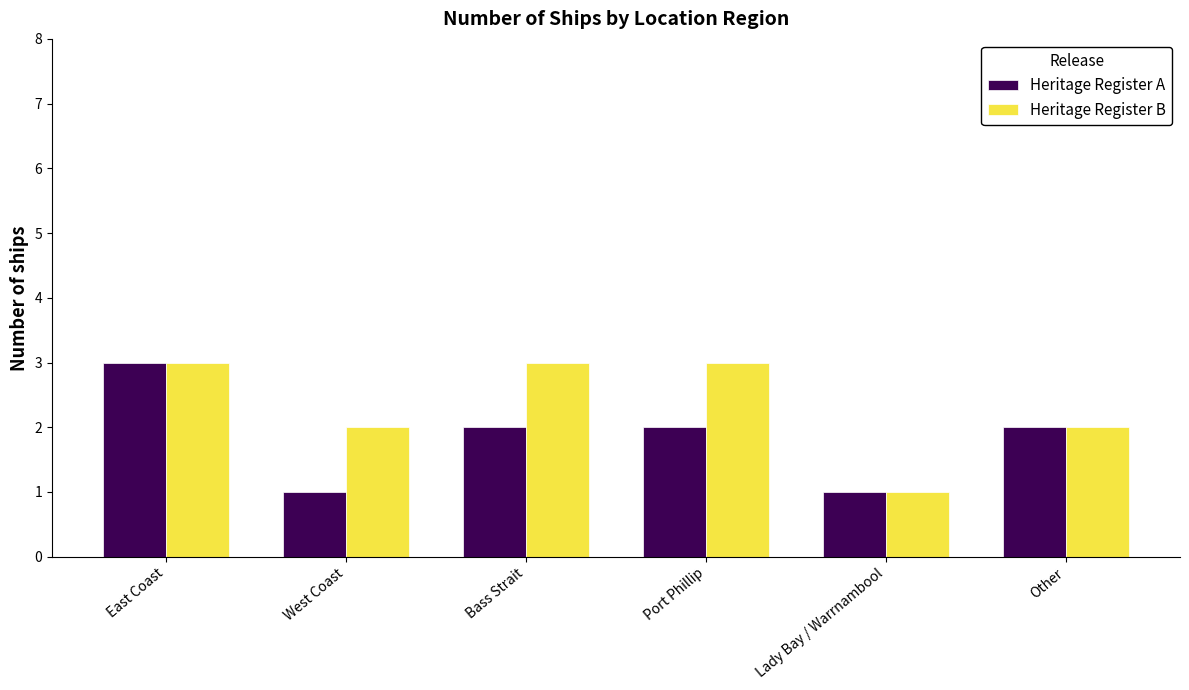

True or false: Heritage Register A has a value of 2 at Port Phillip.

True